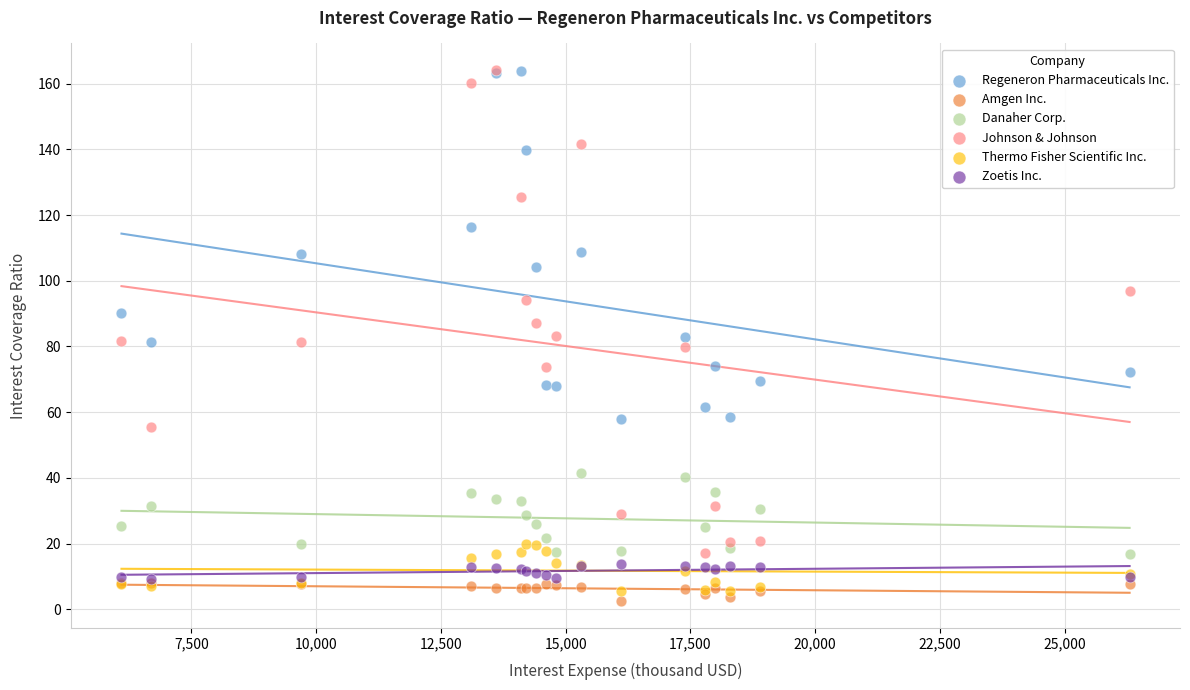

Which series contains the lowest Y value?

Amgen Inc.